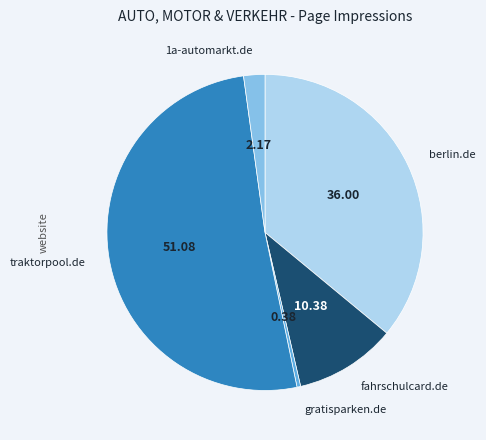

The fahrschulcard.de slice represents 10% of the pie. True or false?

True